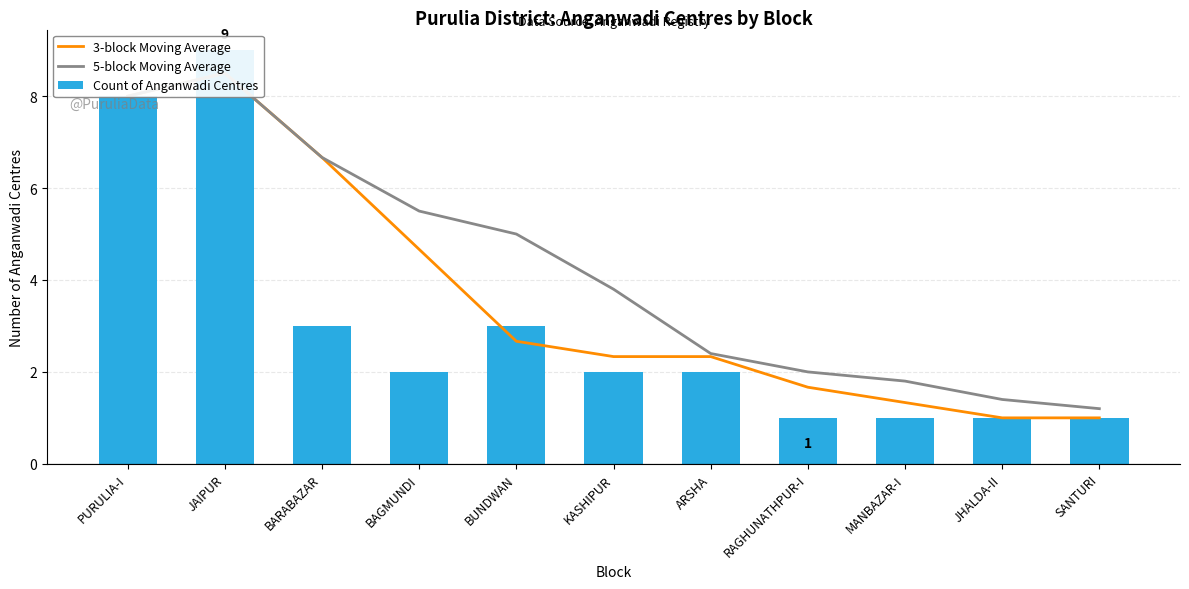

How many series are shown in this chart?

3